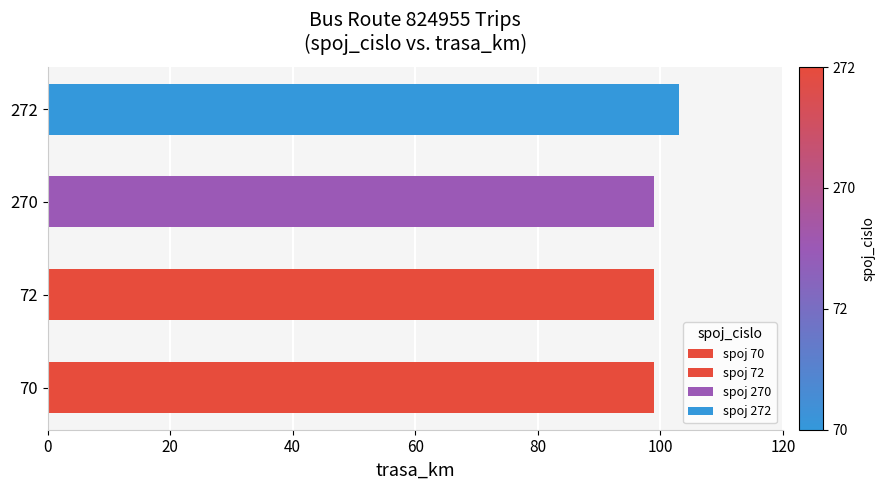

Count the number of data series in this chart.

1